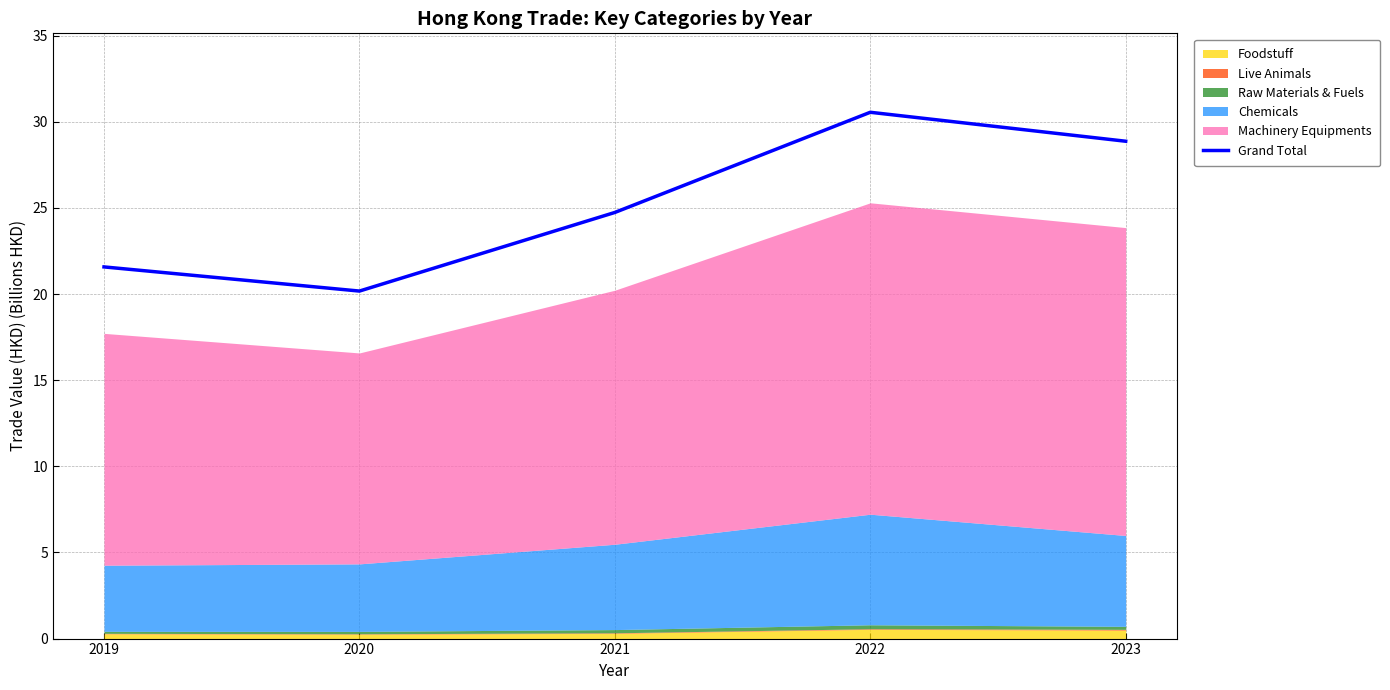

What is the sum of all values?

125.9